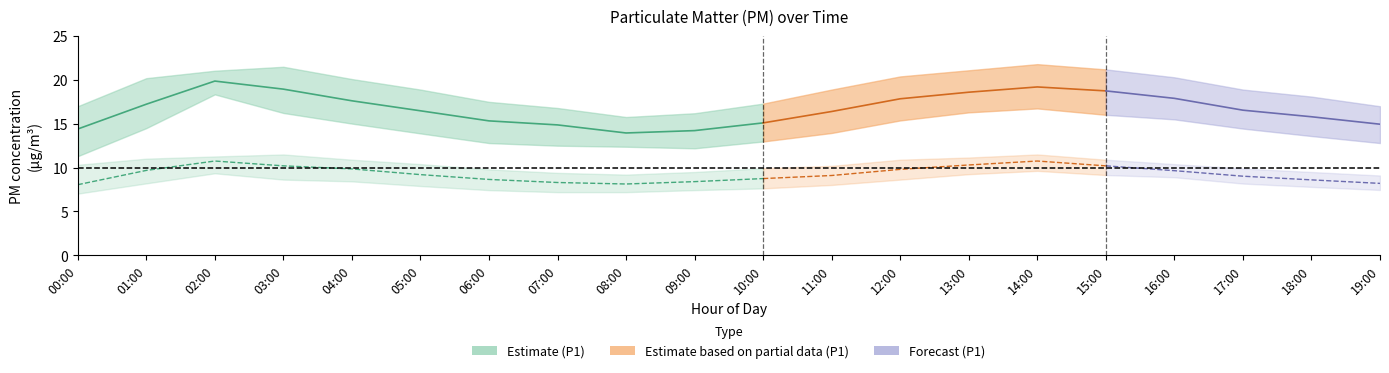

Does the chart display data point markers on the line(s)?

No